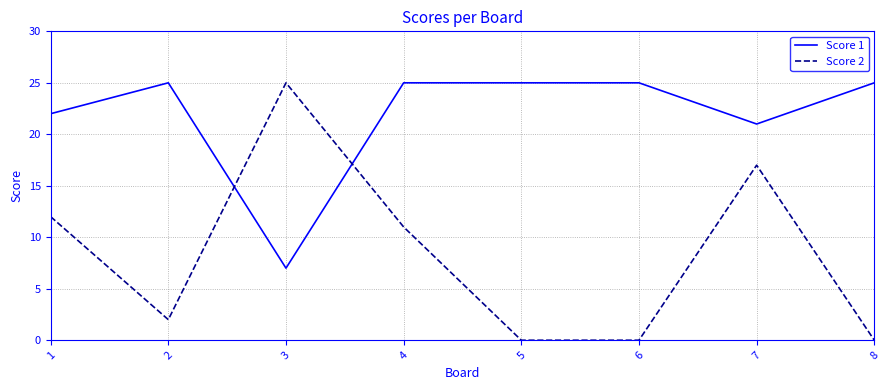

What is the maximum value for Score 2?

25